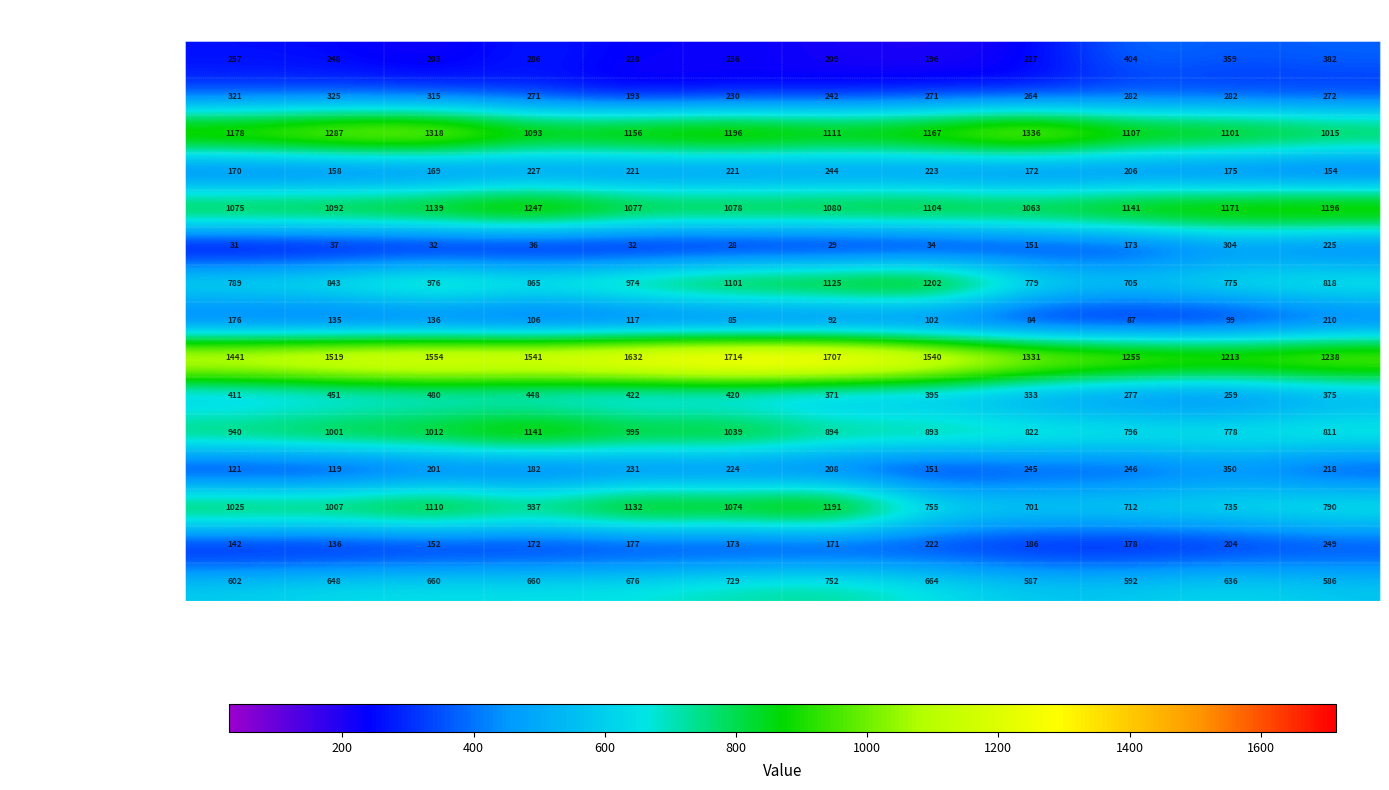

What is the greatest value displayed?

1714